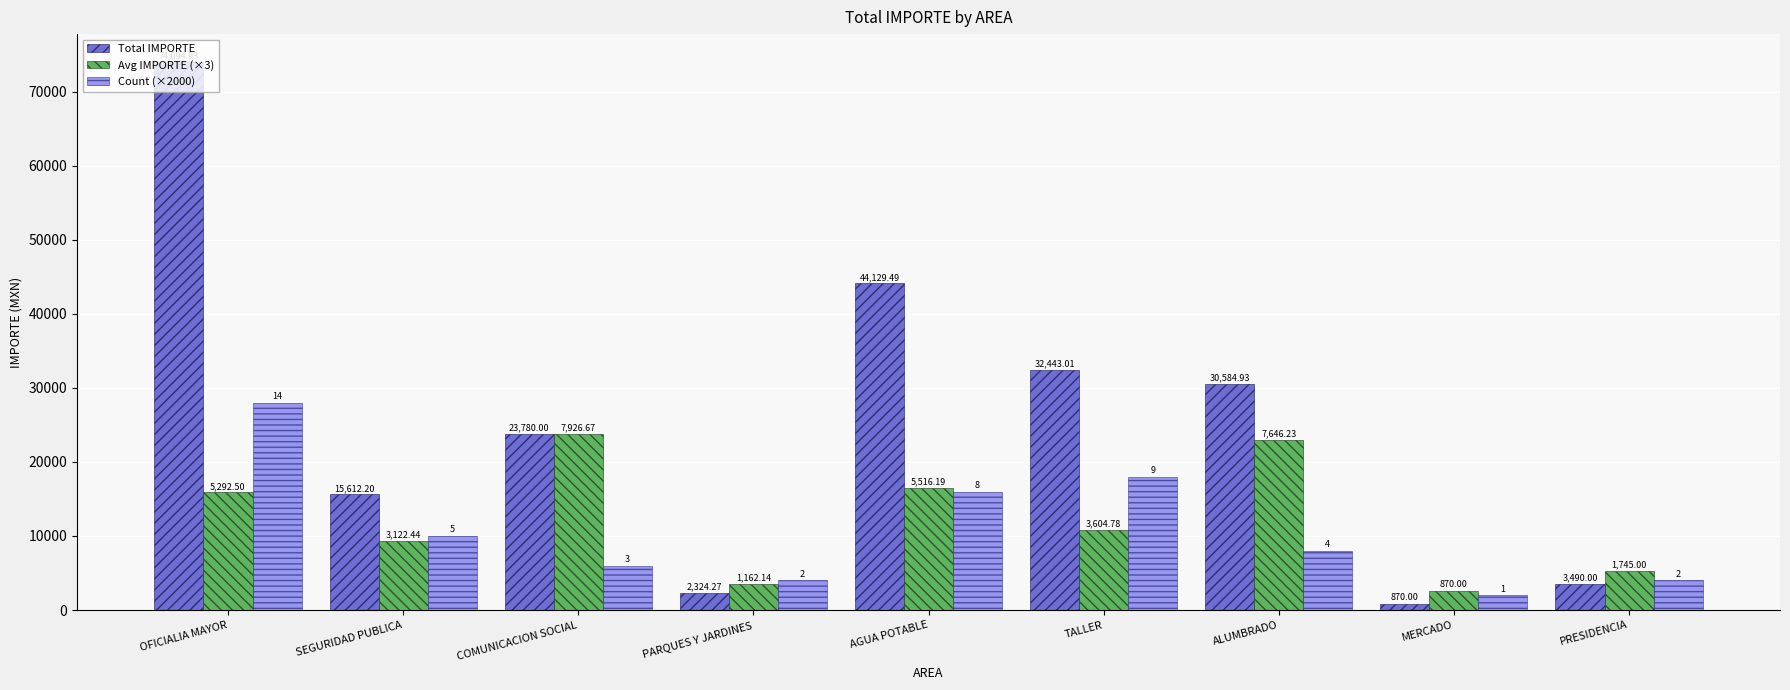

Which category has the lowest value in the Total IMPORTE series?

MERCADO